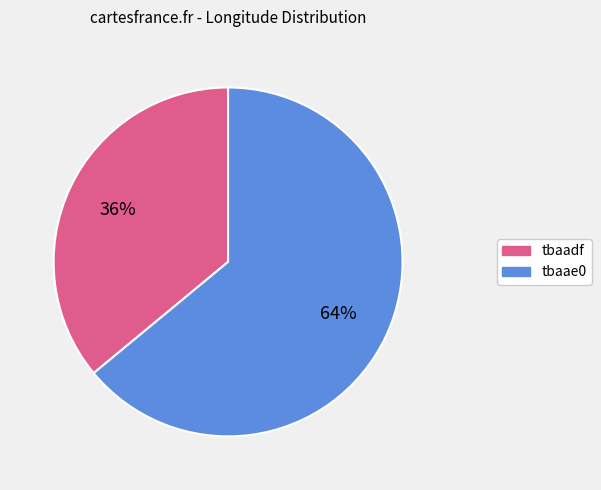

Combined, do tbaae0 and tbaadf account for over 50%?

Yes